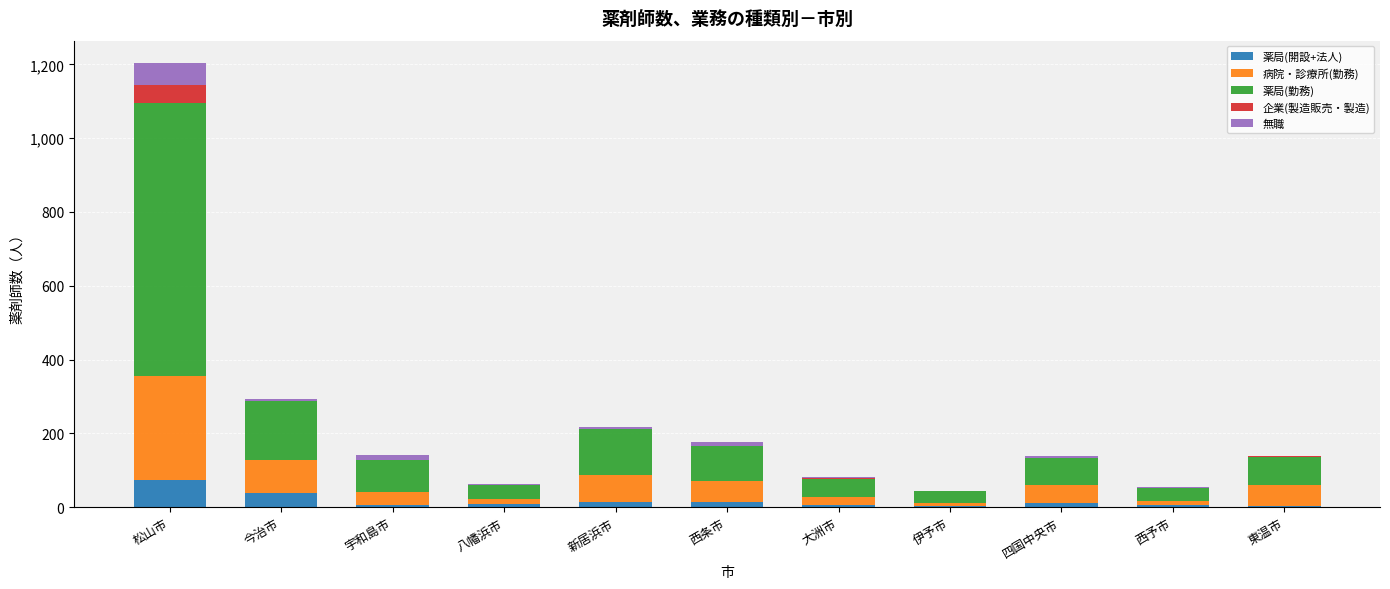

What is the total value across all series at 松山市?

1204